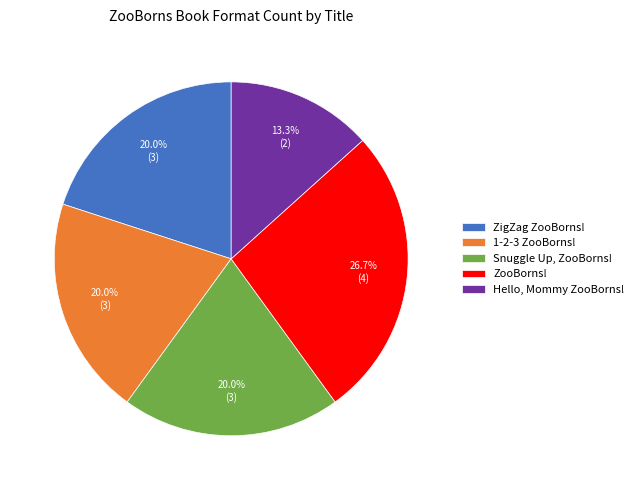

The 1-2-3 ZooBorns! slice represents 30% of the pie. True or false?

False